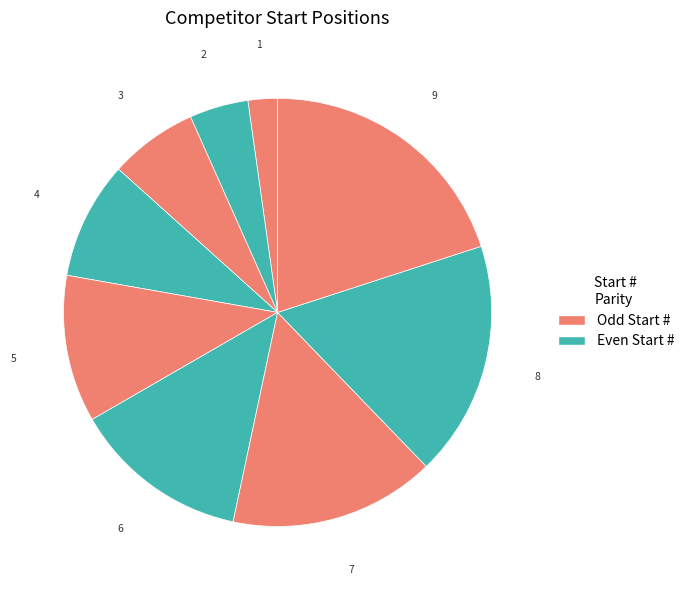

How many slices are in this pie chart?

9